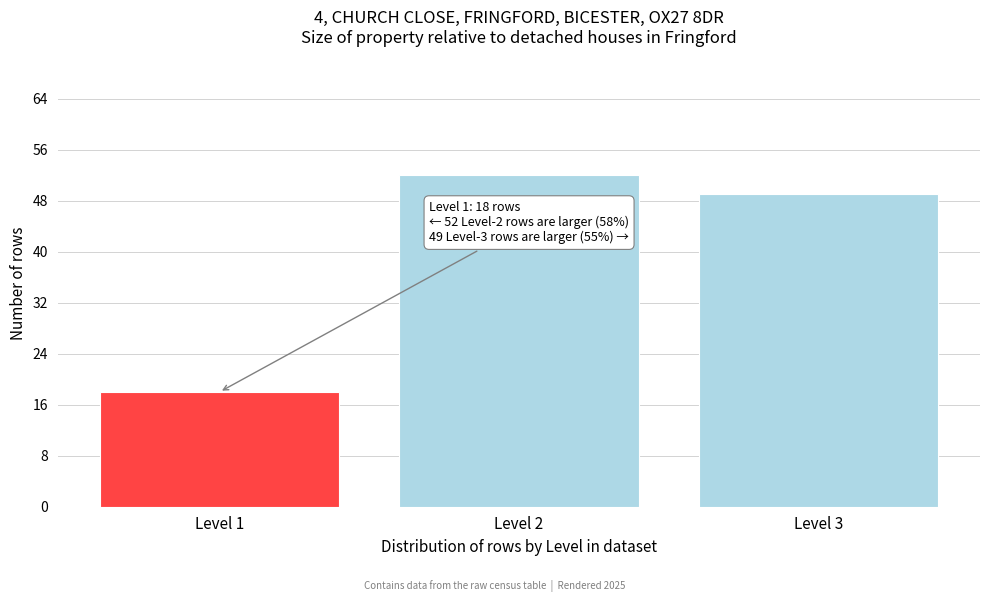

Reading right to left, transcribe all the data shown in this chart.

Level 3=49	Level 2=52	Level 1=18